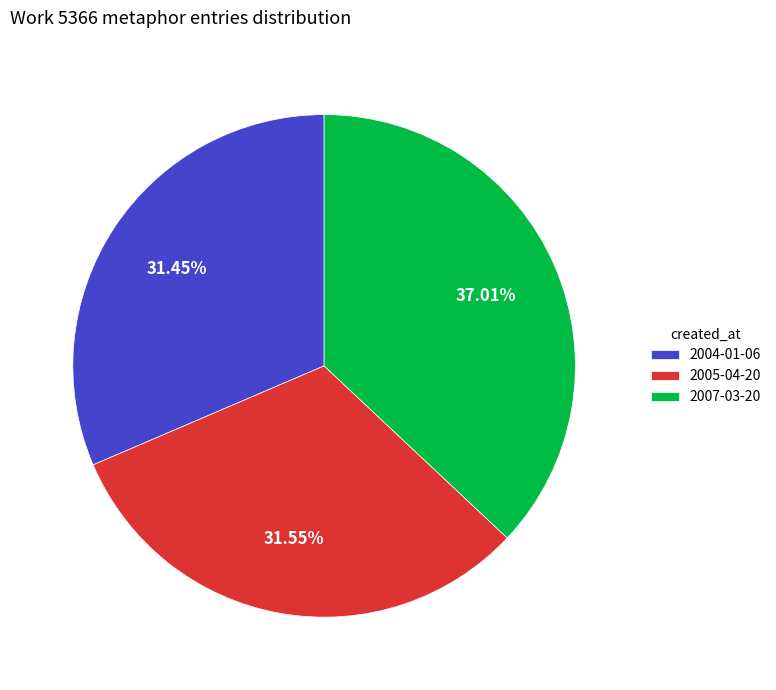

Which has a higher value, 2007-03-20 or 2004-01-06?

2007-03-20